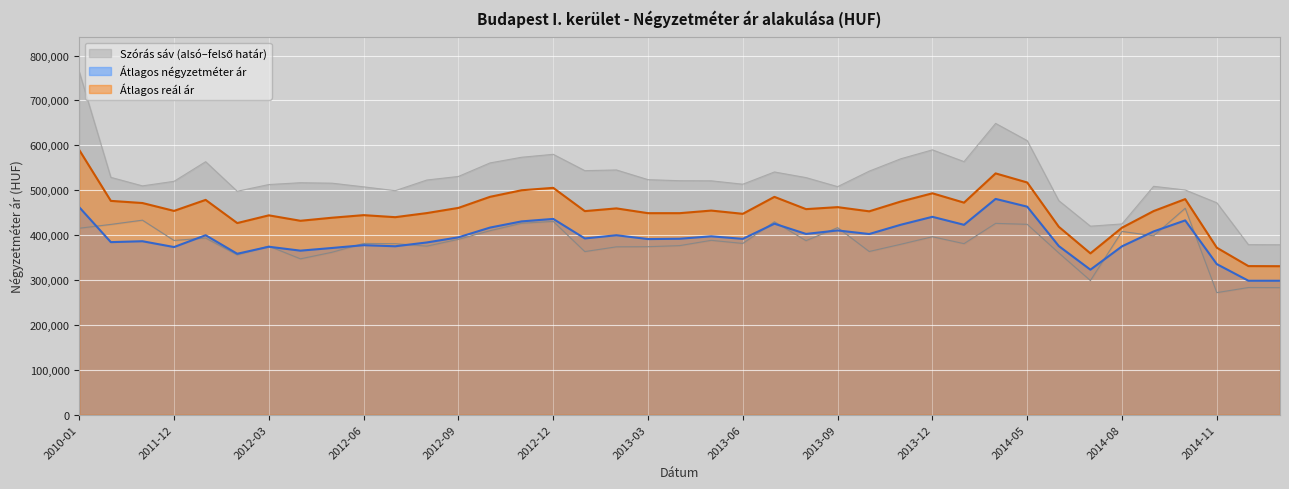

Where does the Szoras also hatar series first go above 381486?

2010-01